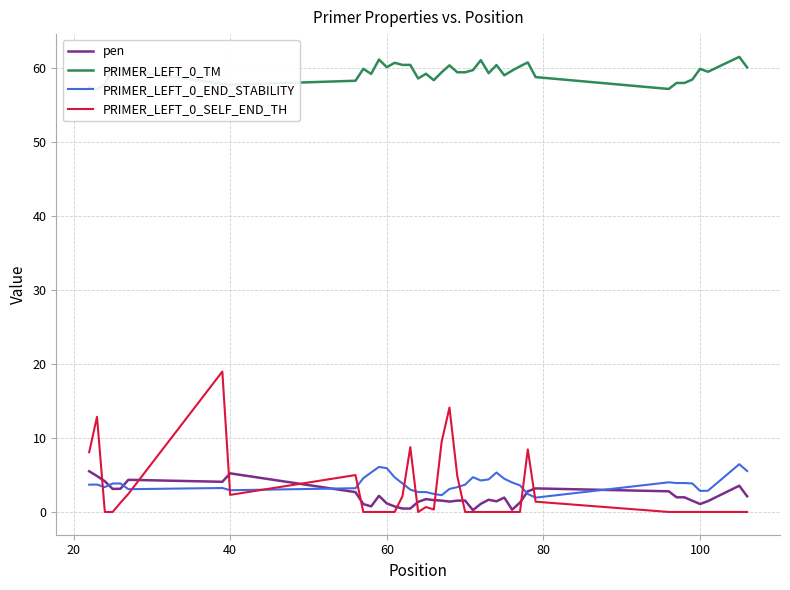

How many lines are shown in the chart?

4